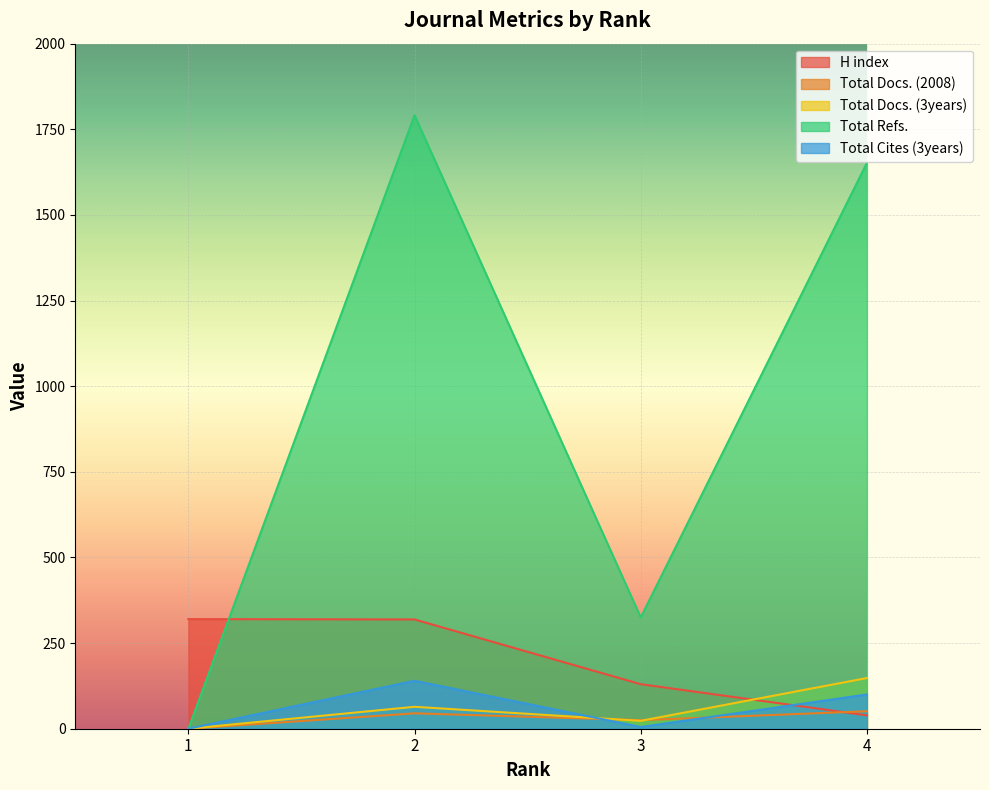

True or false: Total Docs. (3years) and Total Refs. intersect in this chart.

False